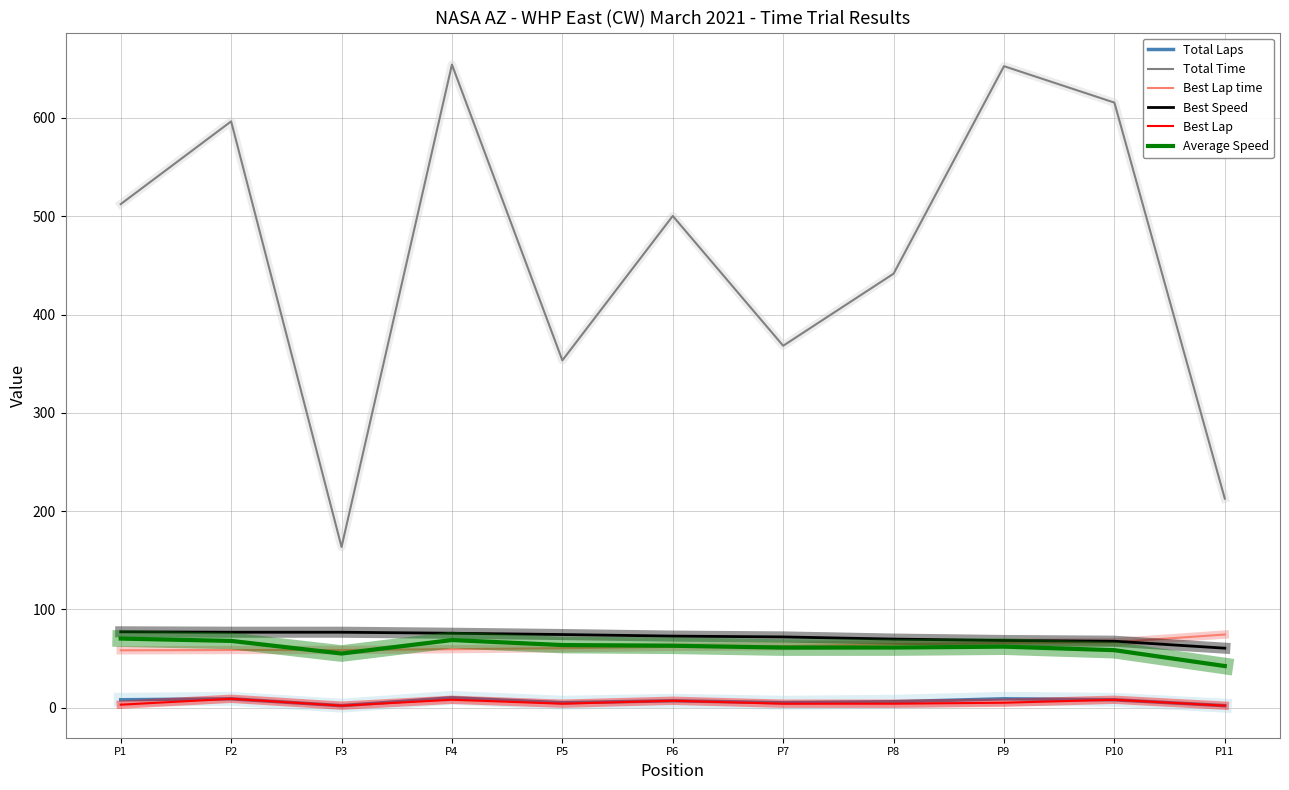

The value of Best Speed at P10 is 100.3. True or false?

False